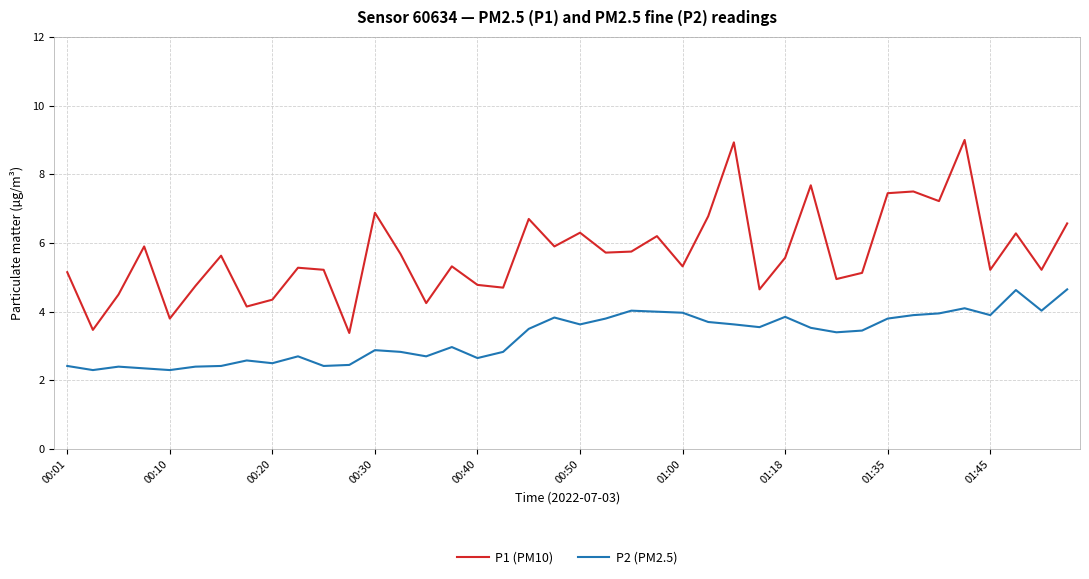

Count the number of categories in the chart.

40